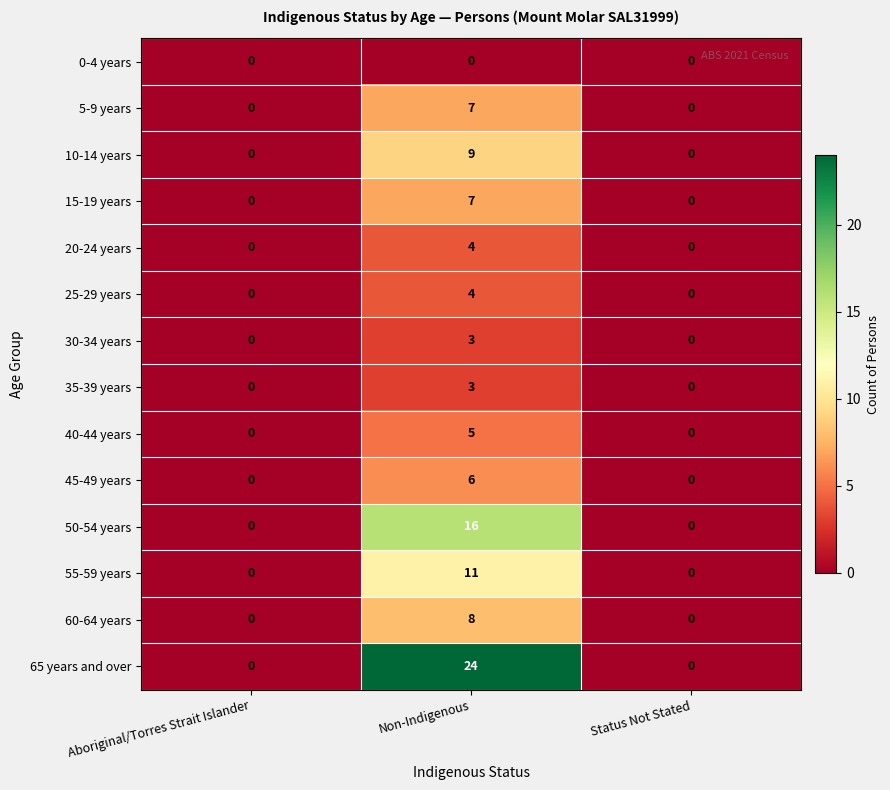

How many values in the 55-59 years series exceed 0?

1